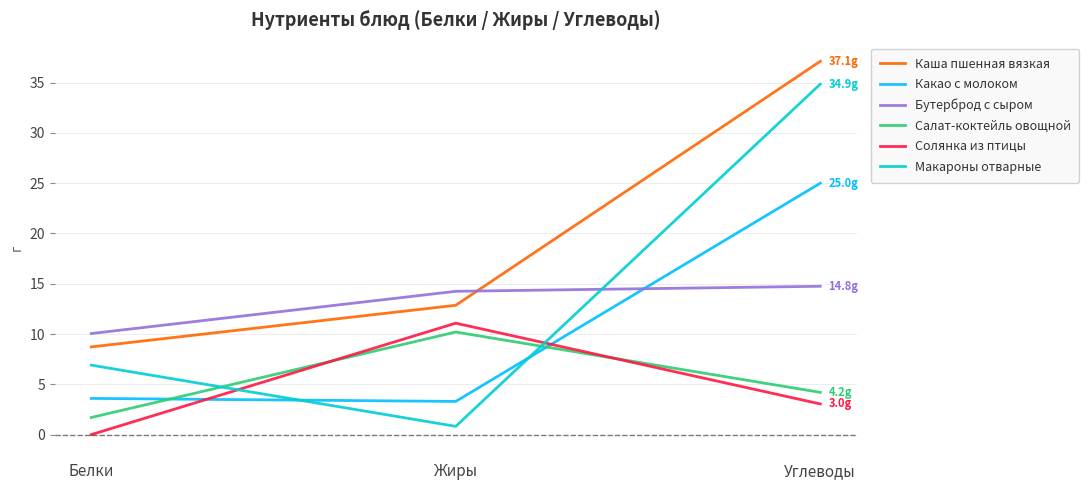

Which category has the lowest value in the Макароны отварные series?

Жиры